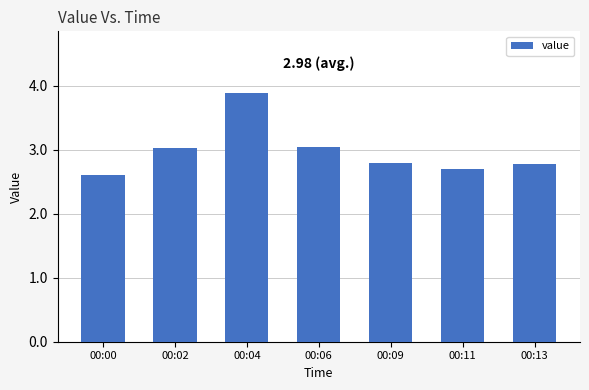

Approximately how many times larger is the value at 00:13 compared to 00:00?

1.1